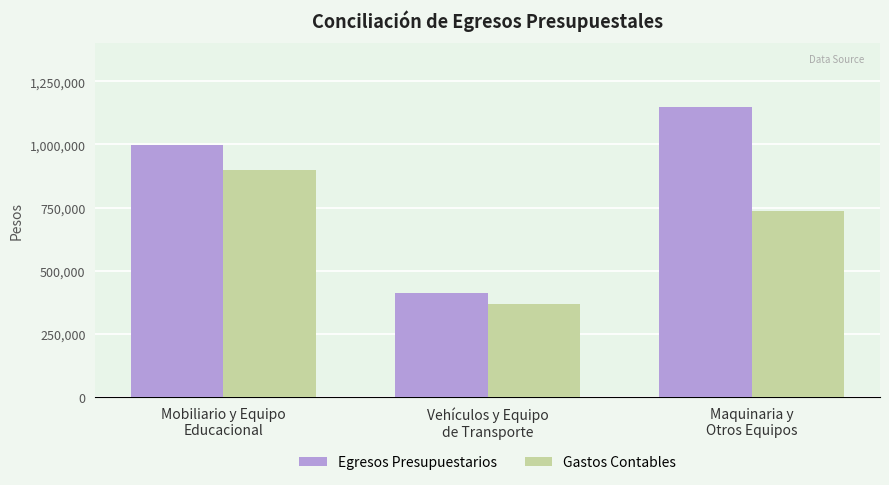

List the series in order of their peak value, highest first.

Egresos Presupuestarios, Gastos Contables